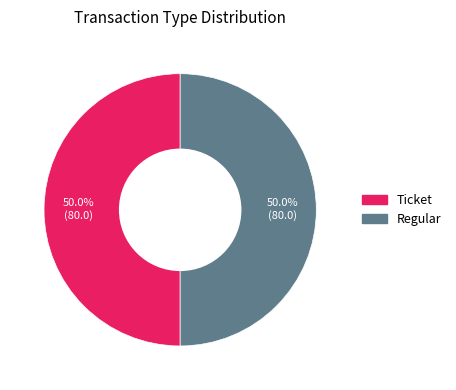

Approximately how many times larger is the value at Regular compared to Ticket?

1.0